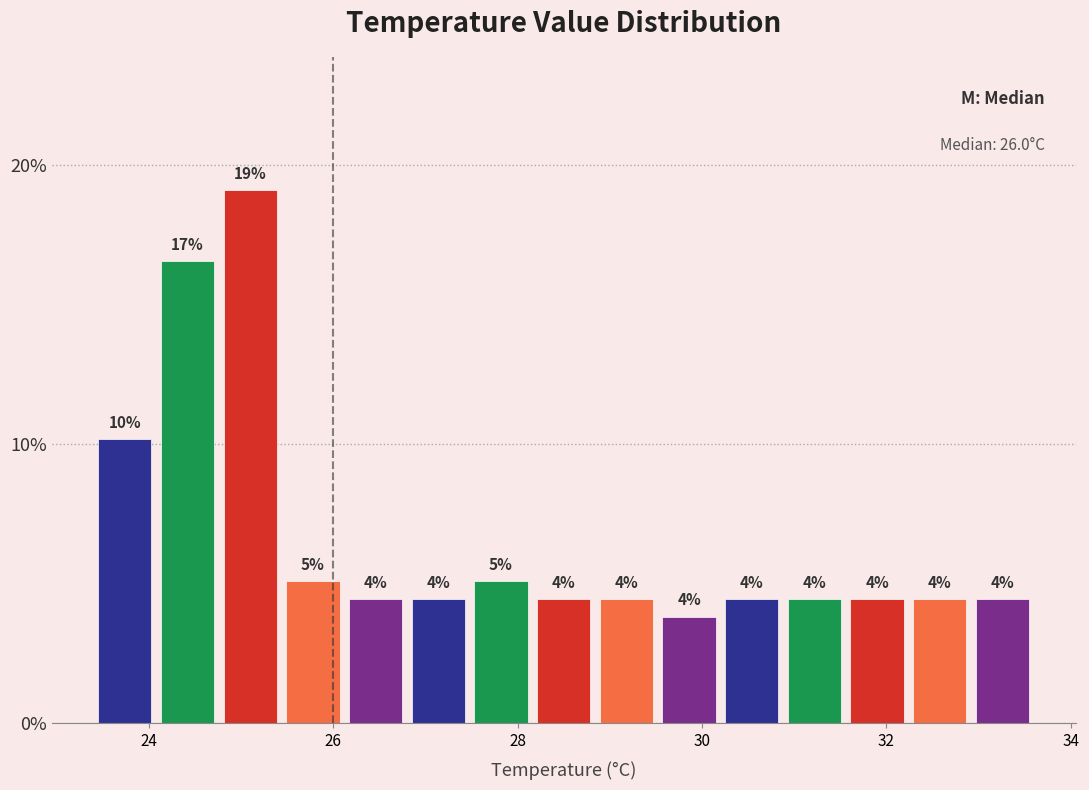

Read against the x-axis, roughly where is the centre of the tallest bar?

25.2